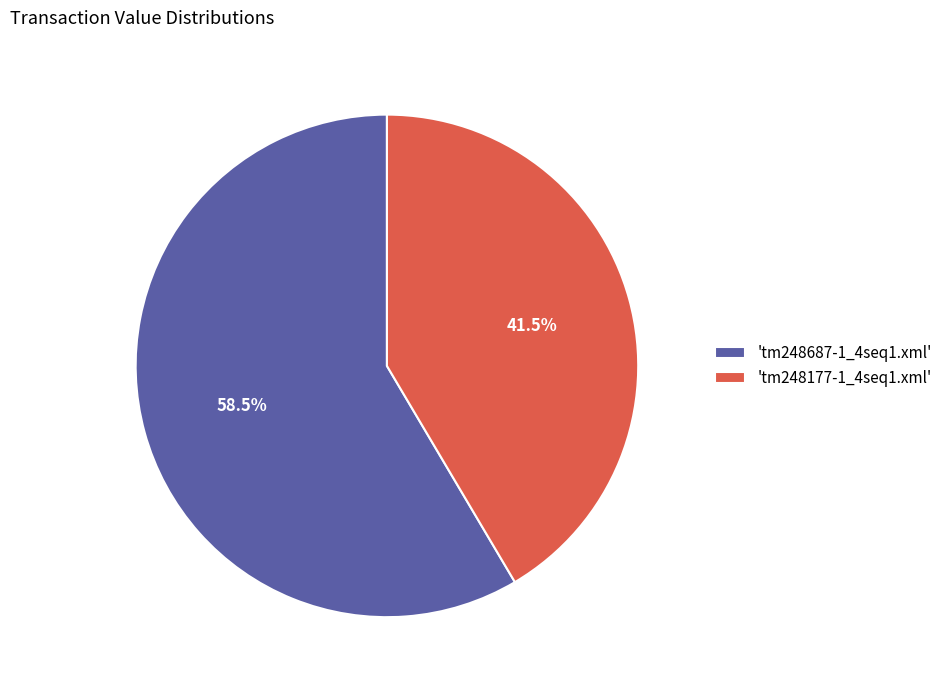

Rank the categories by value from lowest to highest.

'tm248177-1_4seq1.xml', 'tm248687-1_4seq1.xml'